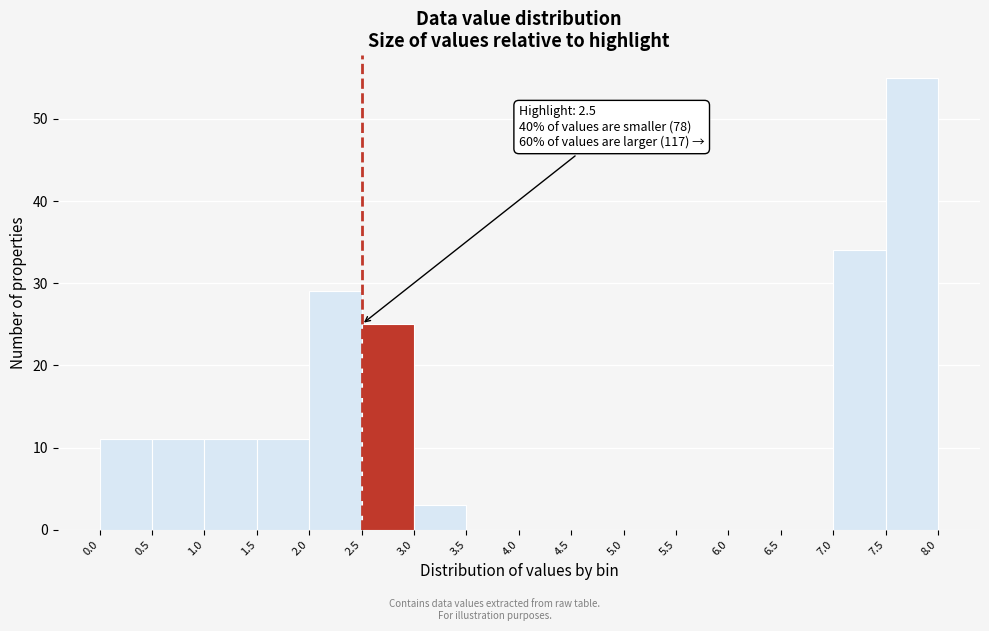

Over which range of the x-axis is the bar tallest?

7.5 to 8.0